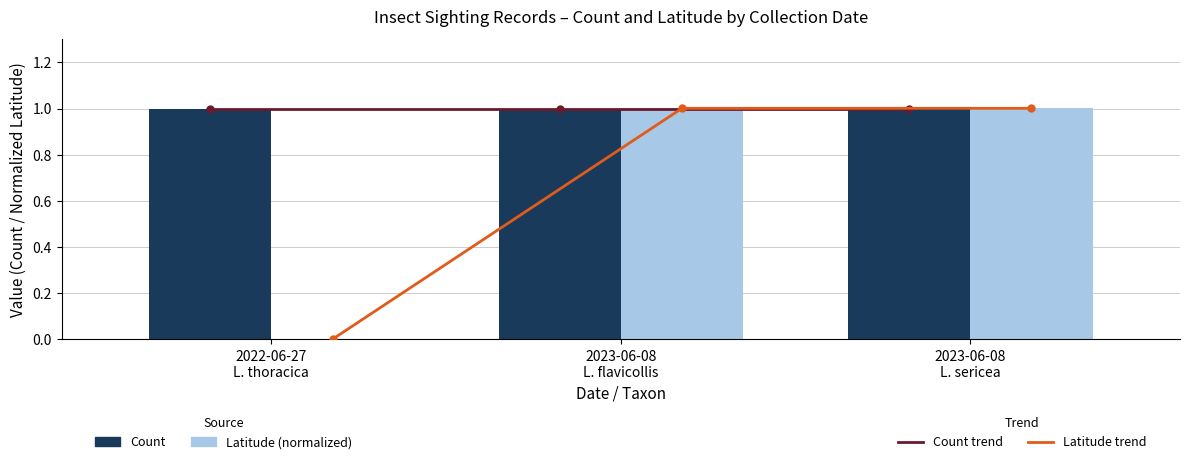

Are the bars grouped side by side (vs. stacked)?

Yes